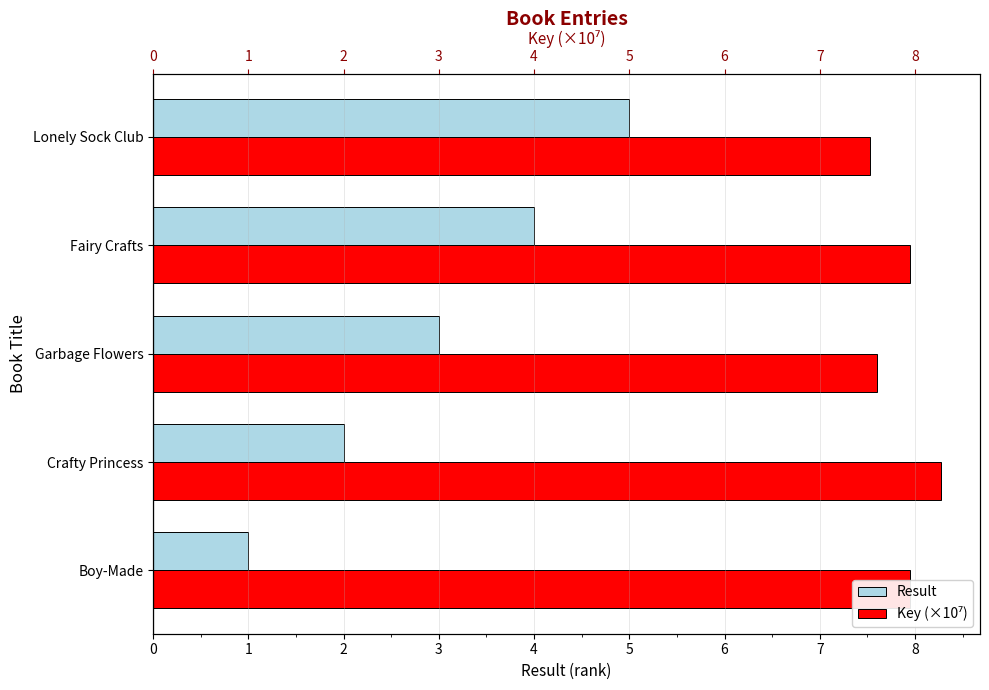

Rank the series by their average value, from lowest to highest.

Result, Key (×10⁷)